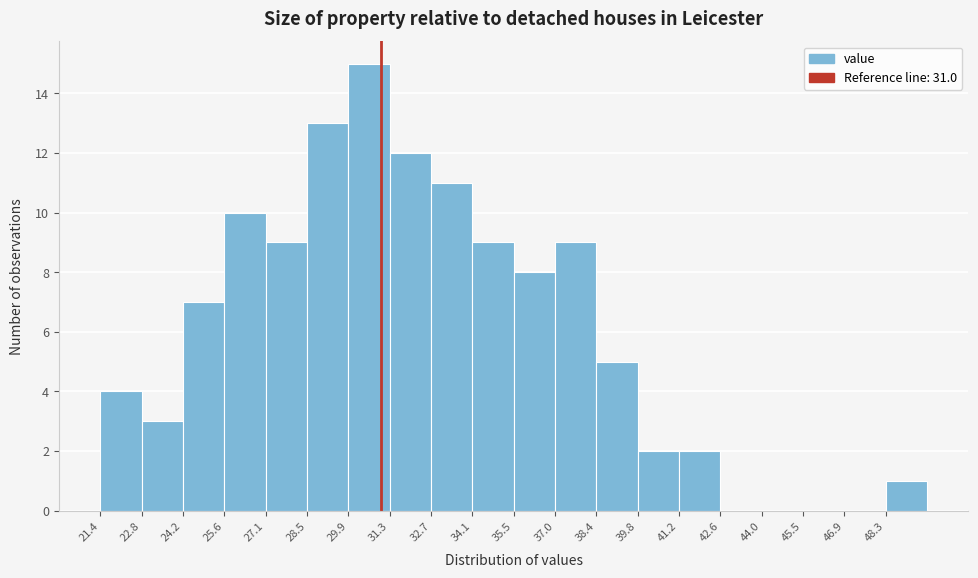

Which range on the x-axis has the tallest bar?

29.8 to 31.4